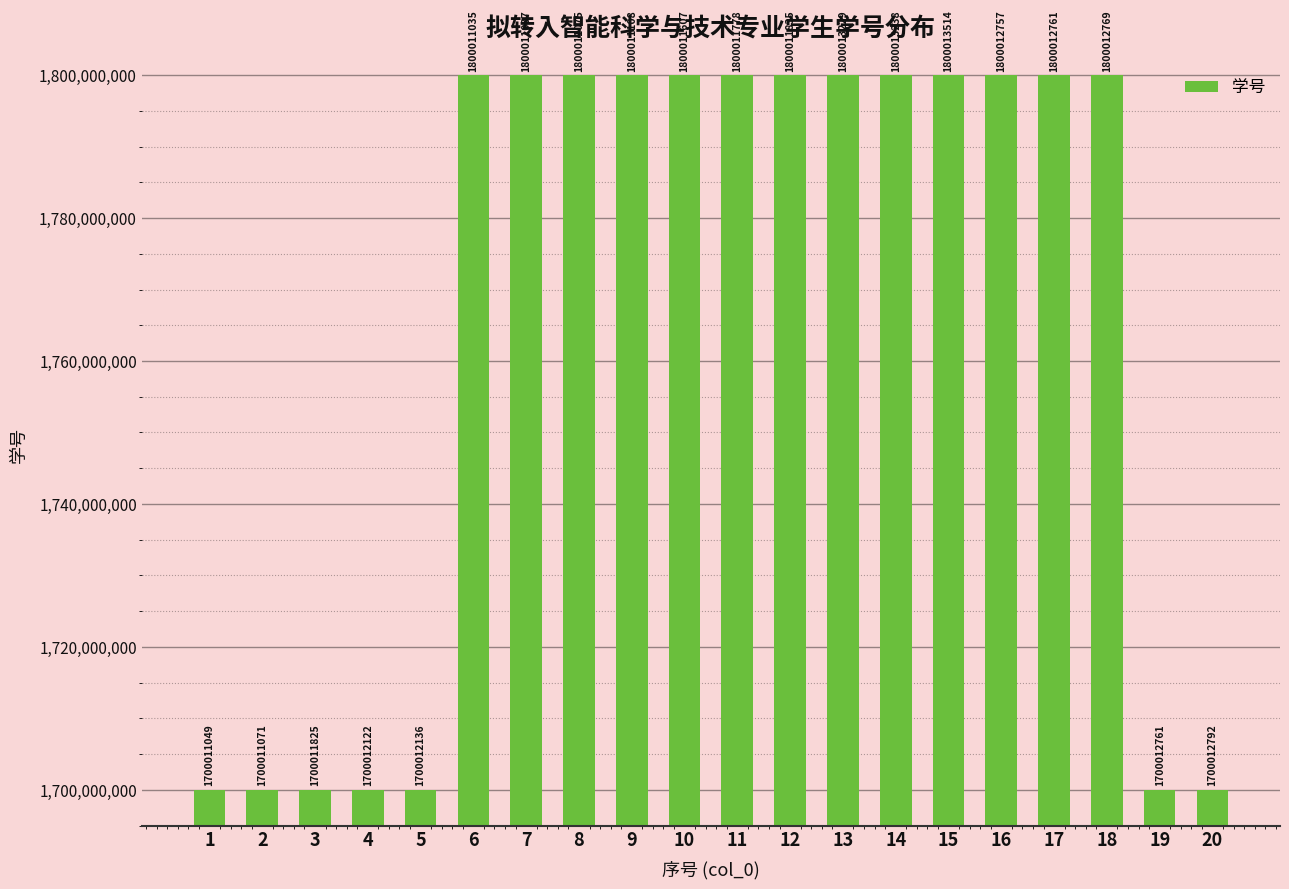

At which label is the value closest to 1750012281?

6